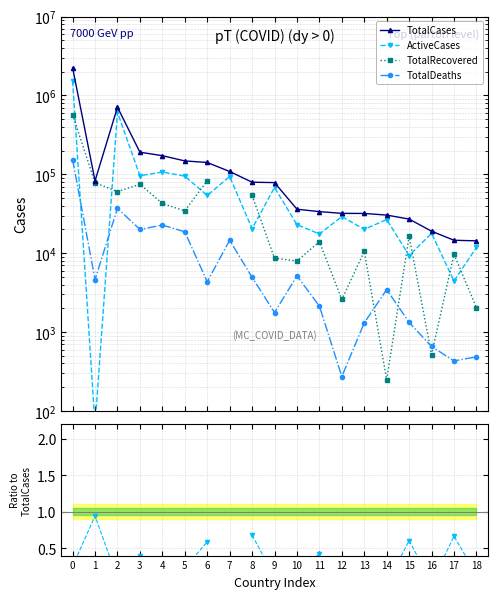

In ActiveCases, how many points are higher than both neighbors (excluding endpoints)?

7